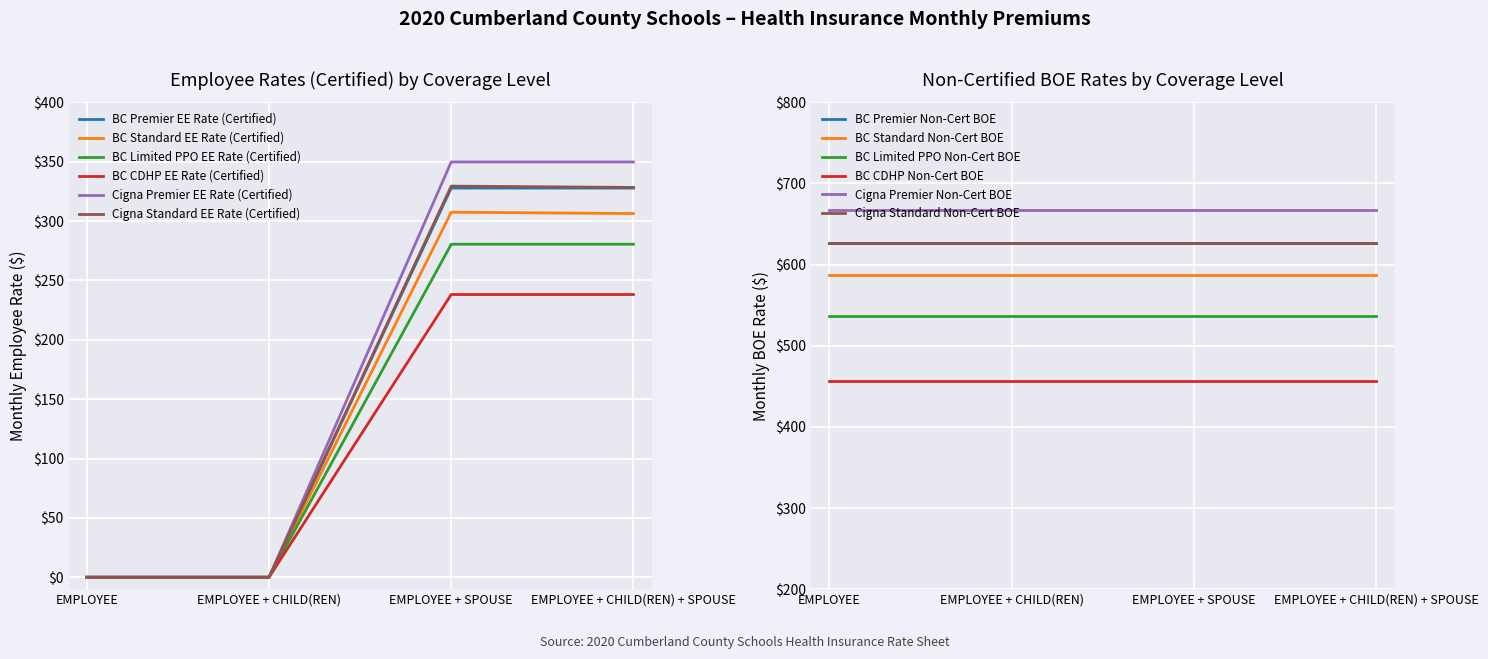

Is it true that BC Limited PPO EE Rate (Certified) equals 394.6 at EMPLOYEE + SPOUSE?

False